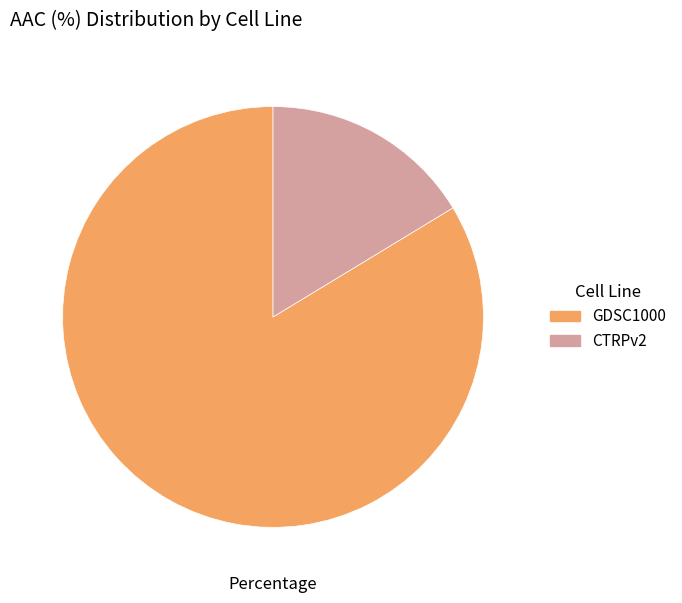

Which category has the biggest portion of the pie?

GDSC1000